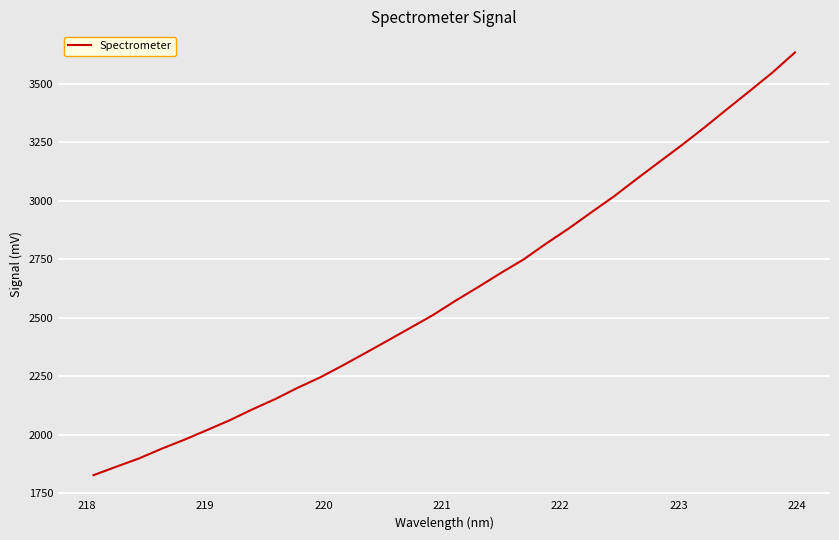

What is the greatest value displayed?

3633.8